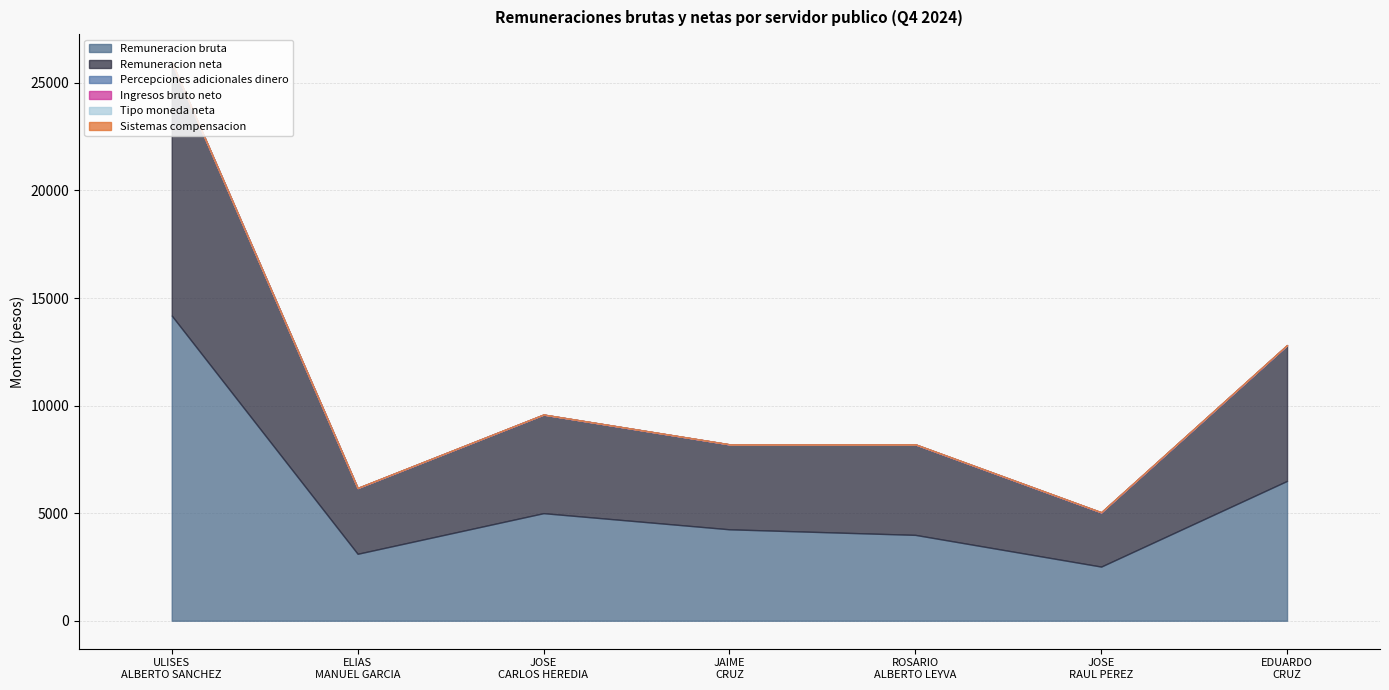

True or false: Tipo moneda neta has more than 1 interior local peaks.

False